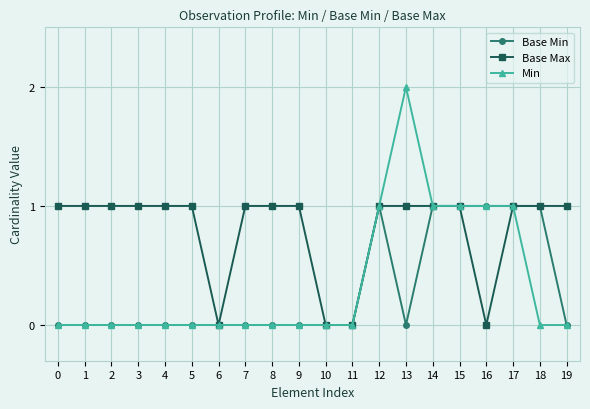

True or false: Min has more than 0 interior local peaks.

True